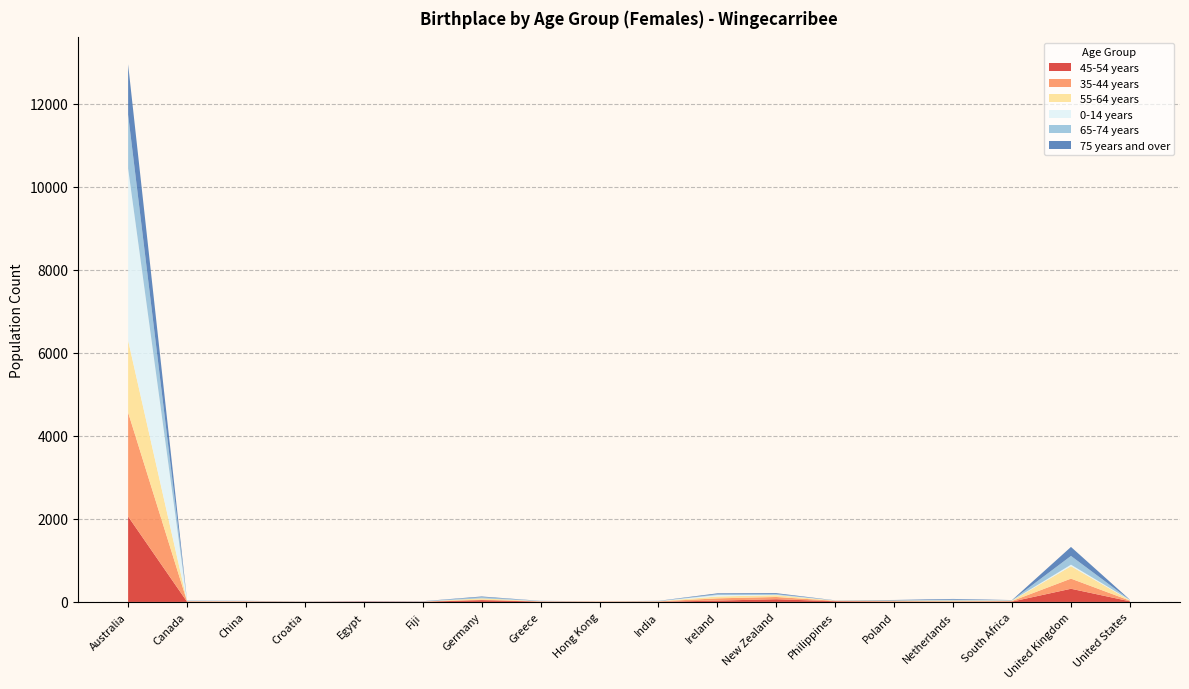

Reading left to right, extract all data points from this chart.

45-54 years: 2058	5	7	3	9	4	43	8	3	4	32	65	16	5	3	8	317	15
35-44 years: 2503	11	7	0	0	4	12	4	7	9	54	54	10	14	12	14	244	16
55-64 years: 1734	4	4	3	0	0	31	4	3	5	44	44	5	13	19	9	300	8
0-14 years: 4141	4	3	0	0	3	0	3	3	0	36	7	4	0	0	5	36	7
65-74 years: 1296	6	3	0	3	3	30	4	0	5	21	21	0	4	21	4	210	4
75 years and over: 1214	3	3	3	3	3	15	3	0	3	20	20	3	11	17	5	217	3